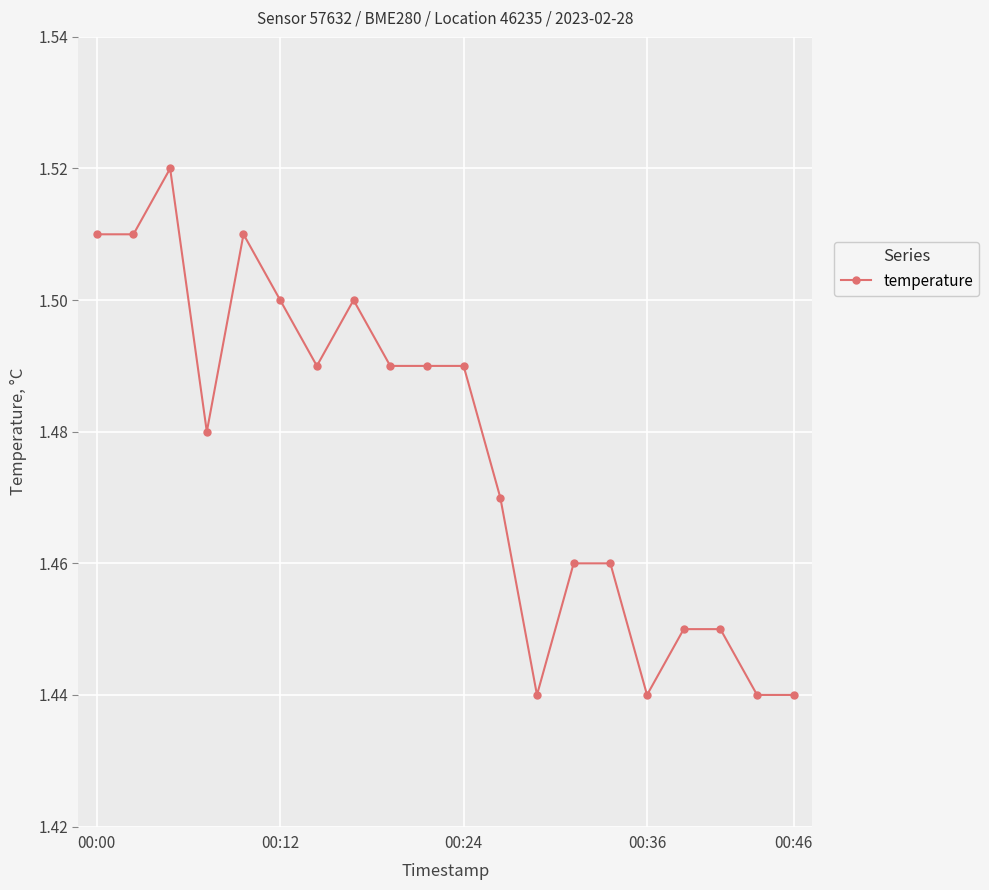

What is the sum of all values?

29.5